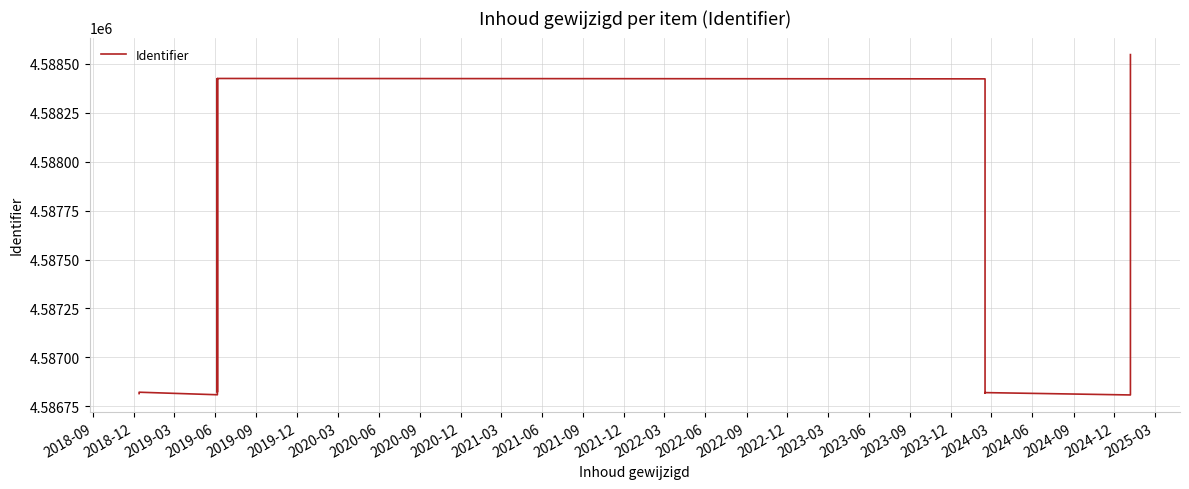

What is the smallest value displayed?

4586808